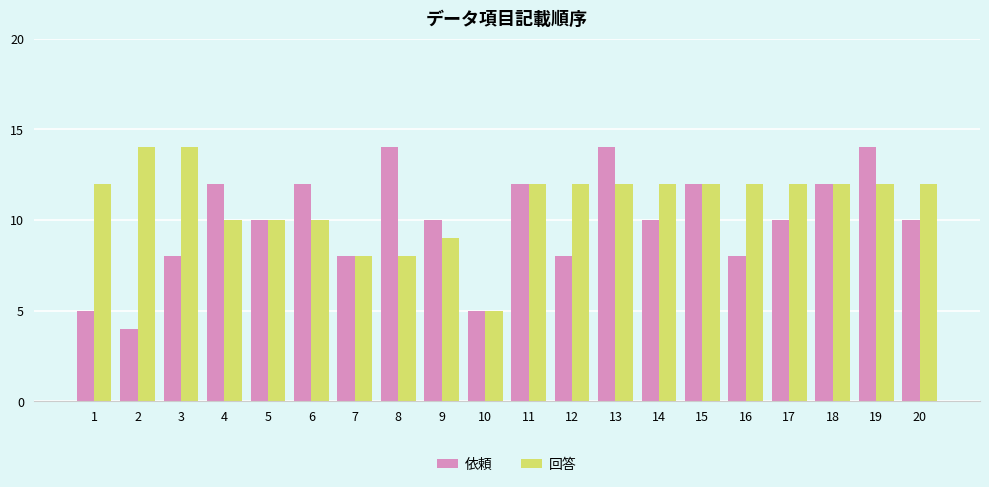

What is the average value of the 依頼 series?

10